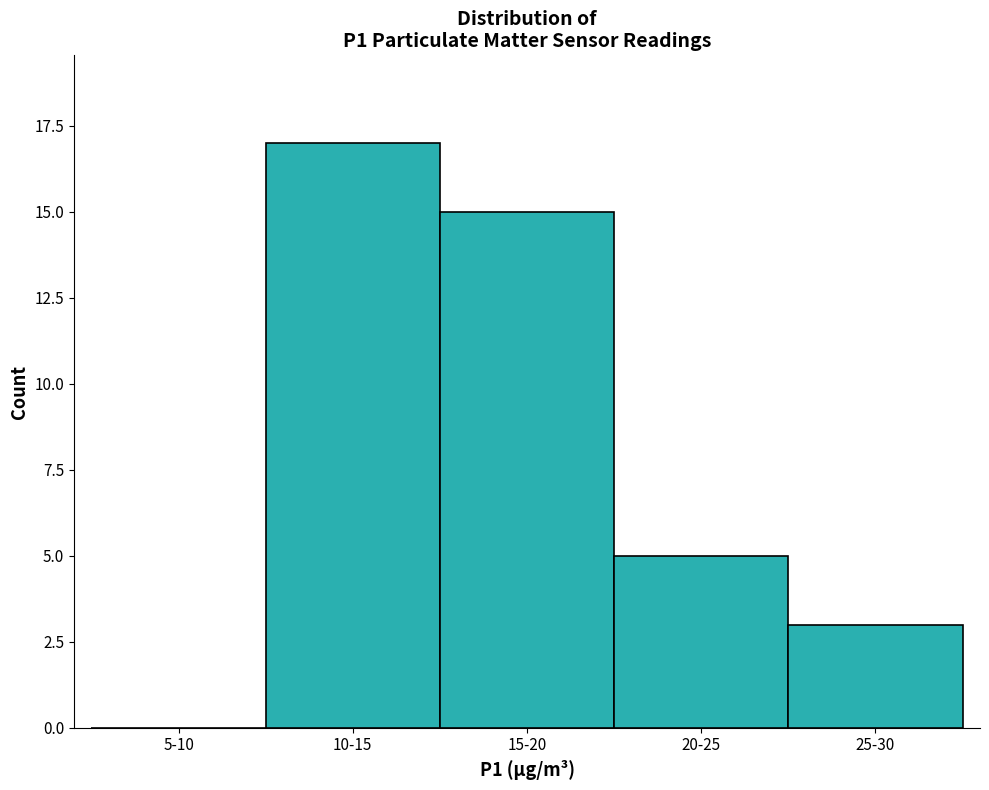

Reading left to right, what are all the values shown in this chart?

5-10=0	10-15=17	15-20=15	20-25=5	25-30=3